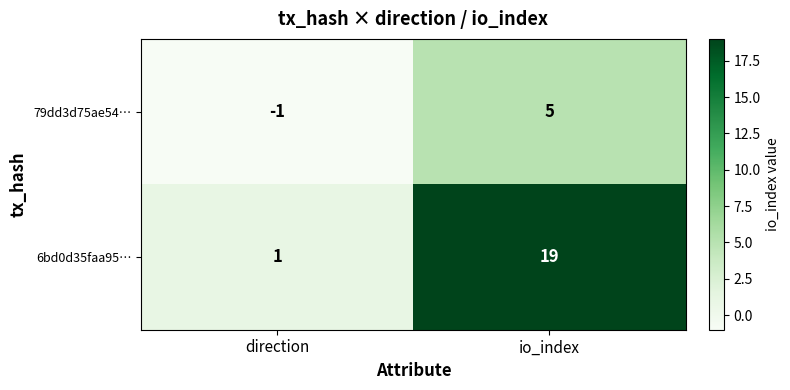

What is the smallest value displayed?

-1